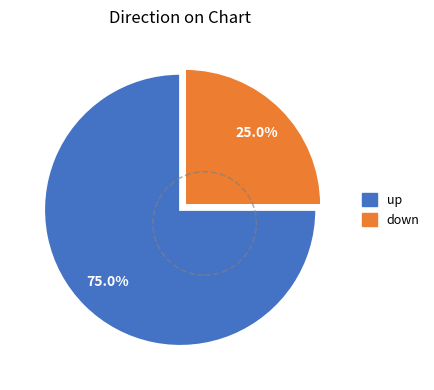

What percentage is the down slice, to the nearest percent?

25%